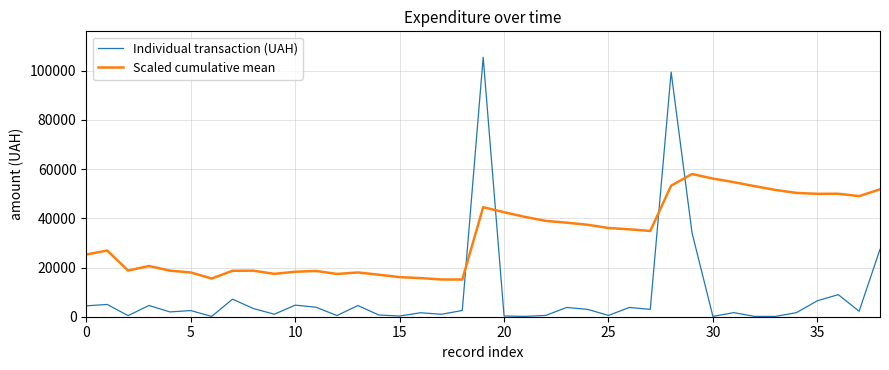

What is the difference between the maximum and minimum values in the Individual transaction (UAH) series?

105344.5